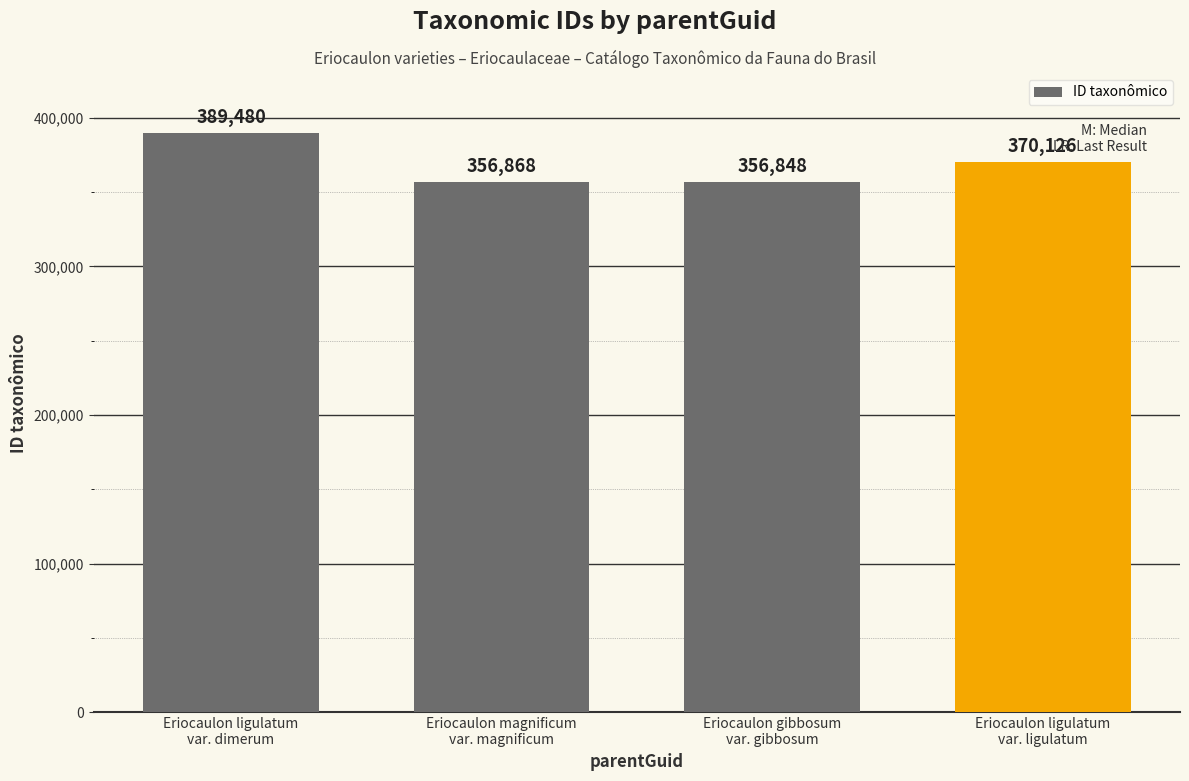

What is the label of the 1st bar from the right?

Eriocaulon ligulatum
var. ligulatum